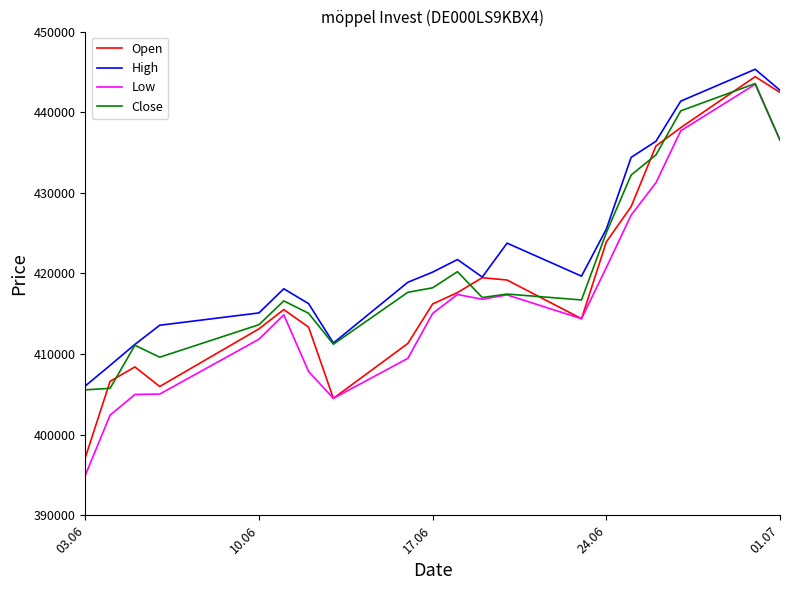

Which series has the largest range (max minus min)?

Low